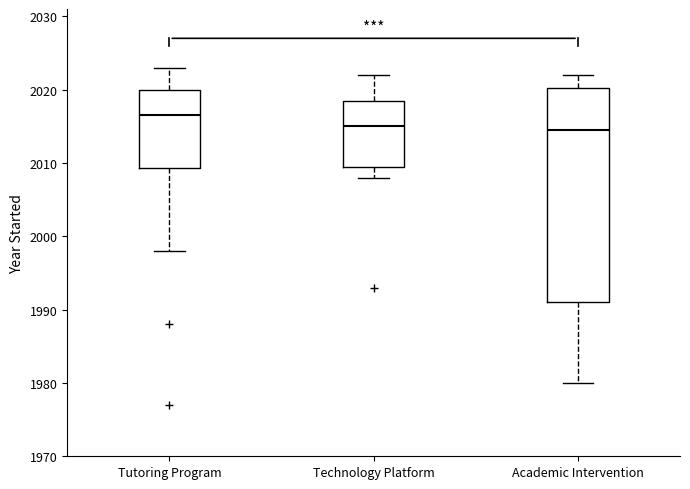

Where does the lower whisker of the box for Tutoring Program end on the y-axis? The values are not printed on the chart, so give them approximately, as read against the axis.

1998